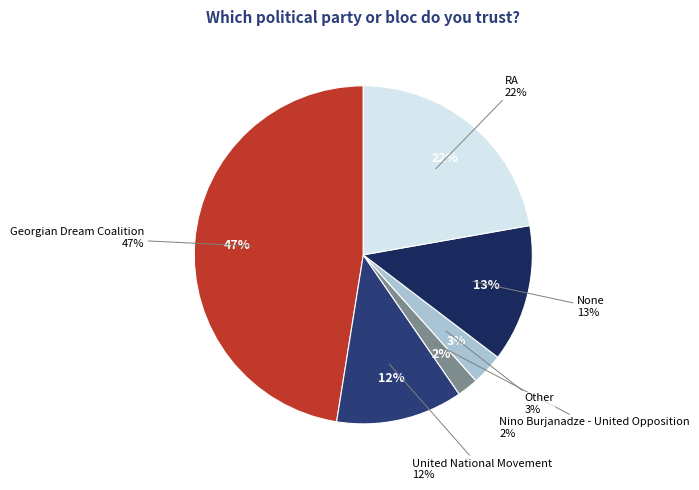

To the nearest percent, what is the combined percentage of Nino Burjanadze - United Opposition and None?

15%